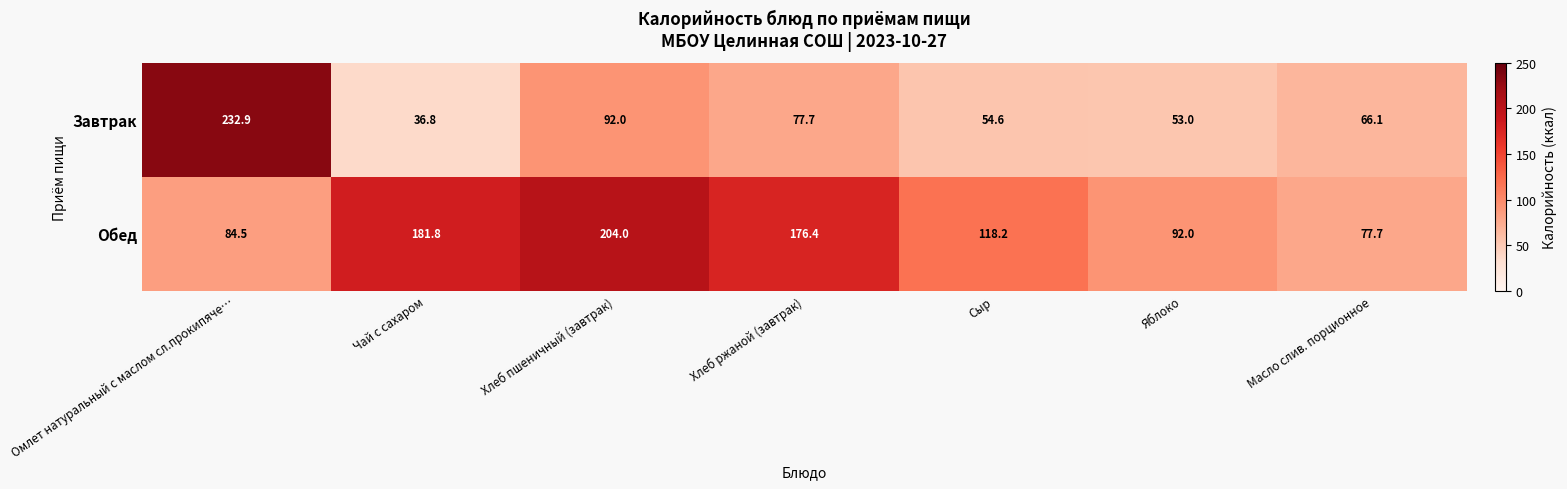

How many distinct data groups are displayed?

2